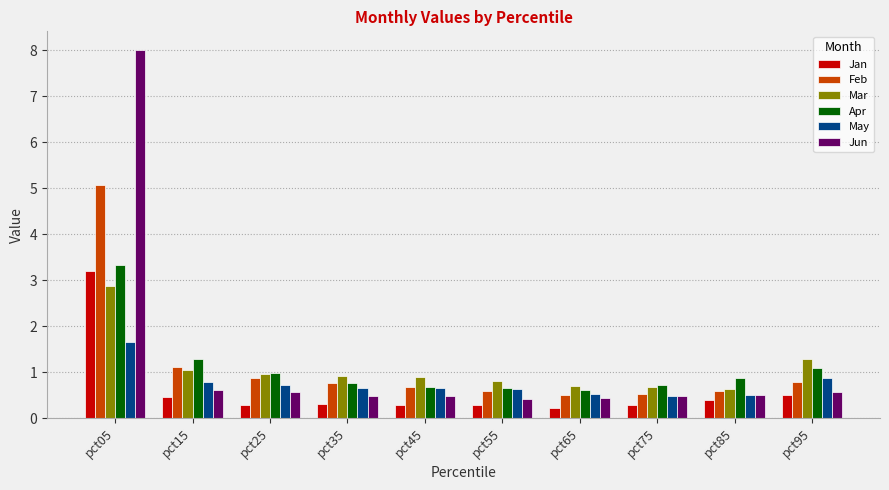

Read the Jan value at pct35.

0.3